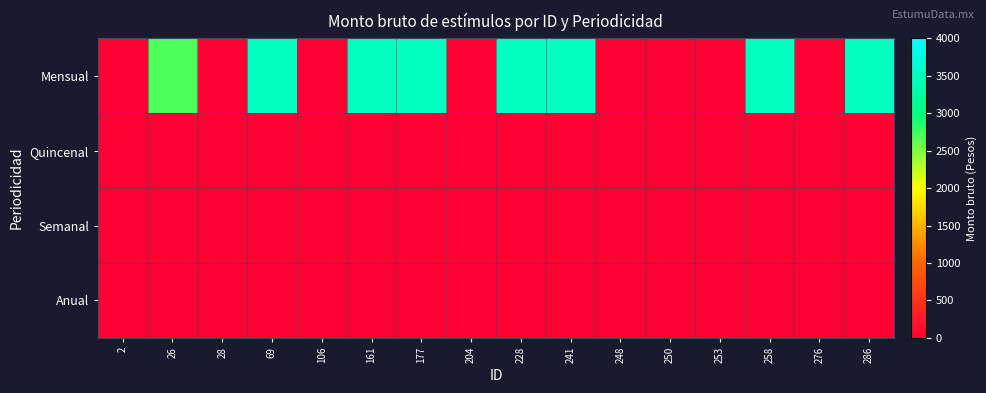

Reading left to right, list all the values displayed in this chart.

Mensual: 2=0	26=2690	28=0	69=3500	106=0	161=3500	177=3500	204=0	228=3500	241=3500	248=0	250=0	253=0	258=3500	276=0	286=3500
Quincenal: 2=0	26=0	28=0	69=0	106=0	161=0	177=0	204=0	228=0	241=0	248=0	250=0	253=0	258=0	276=0	286=0
Semanal: 2=0	26=0	28=0	69=0	106=0	161=0	177=0	204=0	228=0	241=0	248=0	250=0	253=0	258=0	276=0	286=0
Anual: 2=0	26=0	28=0	69=0	106=0	161=0	177=0	204=0	228=0	241=0	248=0	250=0	253=0	258=0	276=0	286=0